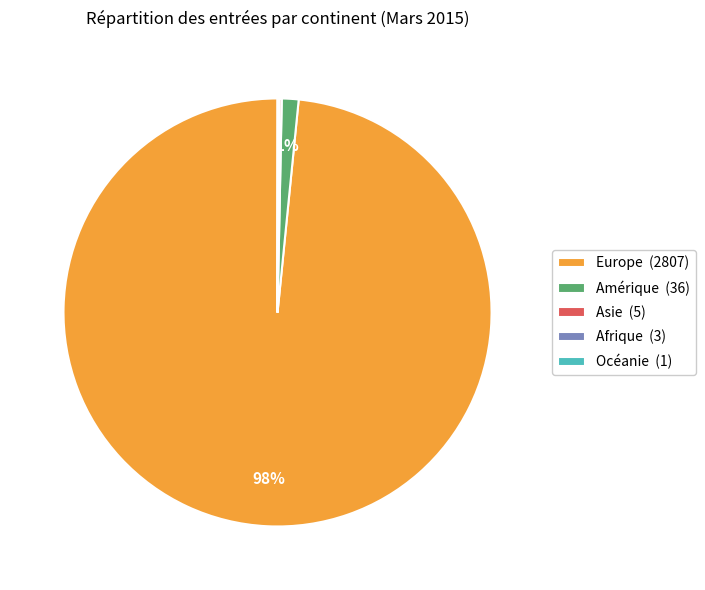

To the nearest percent, what is the average slice percentage?

20%